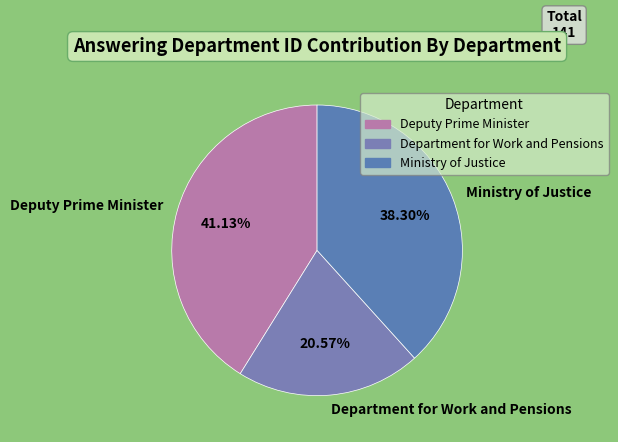

Does Ministry of Justice represent more than half of the total?

No